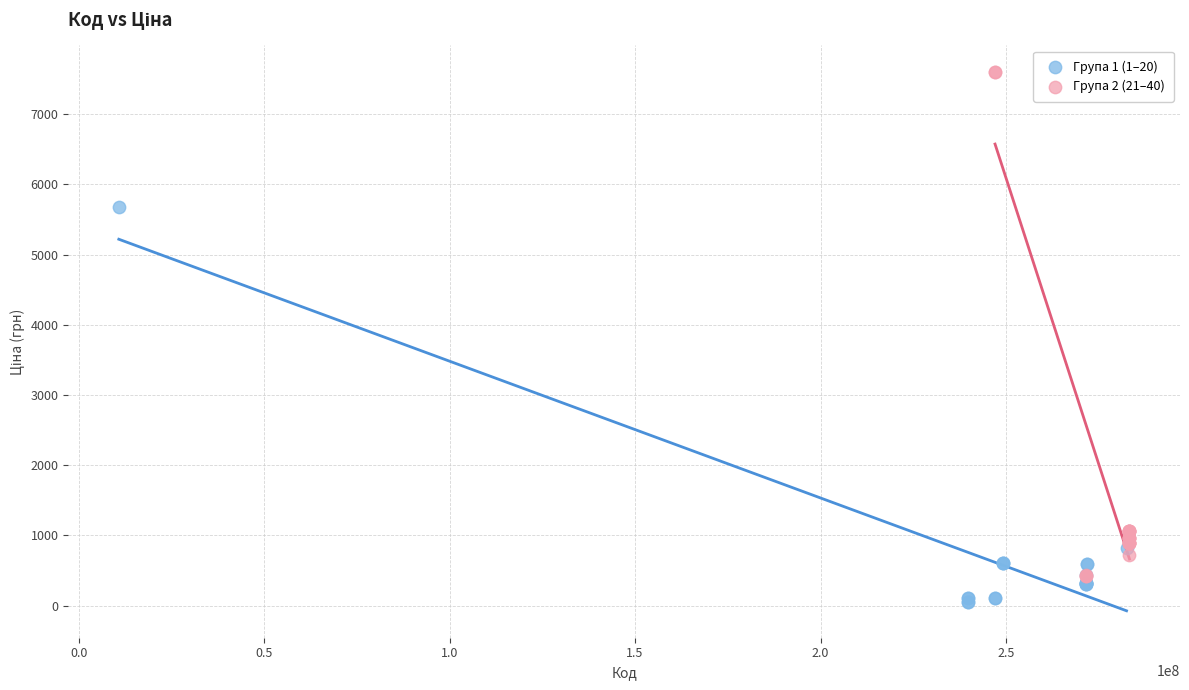

Which series has the widest spread of Y values?

Група 2 (21–40)